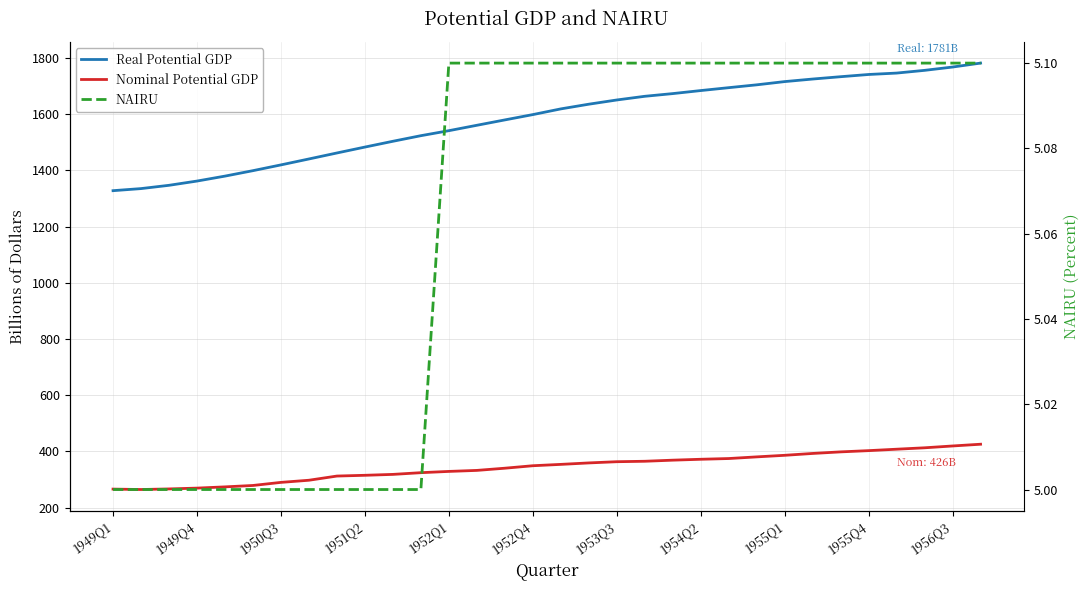

Rank the series at 1954Q2 from lowest to highest value.

NAIRU, Nominal Potential GDP, Real Potential GDP